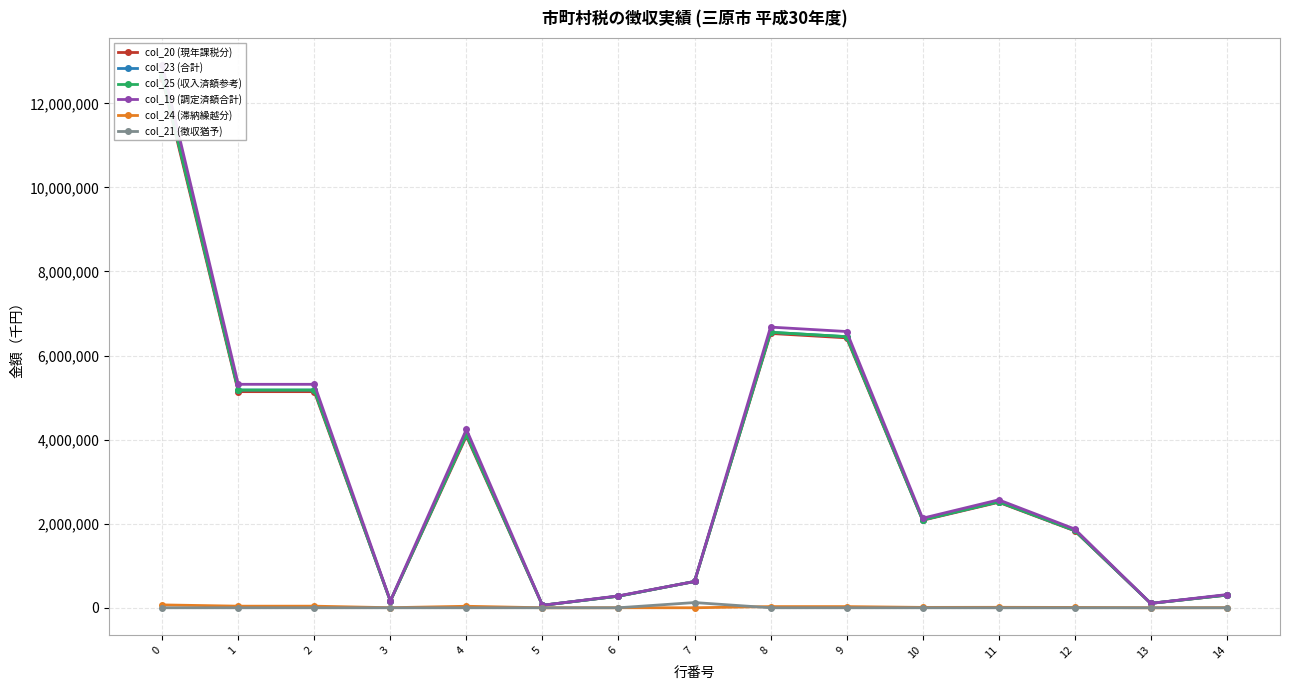

Reading left to right, list all the values displayed in this chart.

col_20 (現年課税分): 12572388	5141518	5141518	158082	4082832	58802	275699	624905	6526311	6421423	2081544	2509037	1830842	104888	300127
col_23 (合計): 12640547	5179501	5179501	159466	4118580	58802	276458	624997	6554065	6449177	2090541	2519881	1838755	104888	302549
col_25 (収入済額参考): 12640547	5179501	5179501	159466	4118580	58802	276458	624997	6554065	6449177	2090541	2519881	1838755	104888	302549
col_19 (調定済額合計): 12911061	5316043	5316043	164302	4243494	58802	282986	625261	6676904	6572016	2130360	2567878	1873778	104888	313682
col_24 (滞納繰越分): 68159	37983	37983	1384	35748	0	759	92	27754	27754	8997	10844	7913	0	2422
col_21 (徴収猶予): 0	0	0	0	0	0	0	123972	0	0	0	0	0	0	0